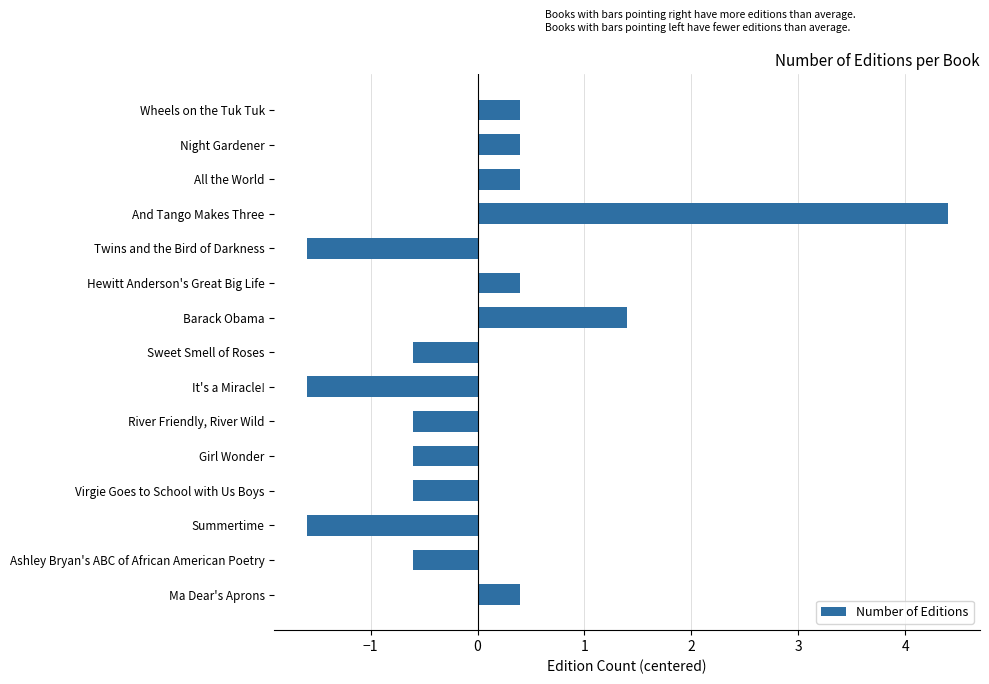

What is the value of the 9th bar from the top?

-1.6